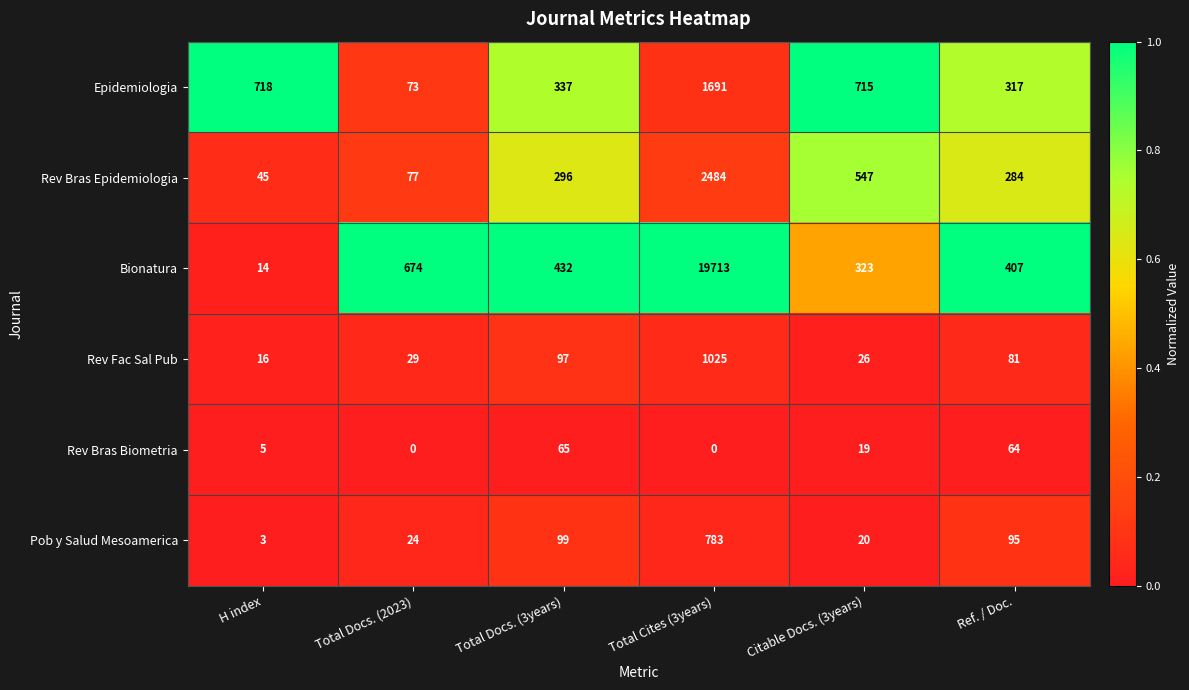

What is the sum of the Pob y Salud Mesoamerica values at H index and Total Docs. (2023)?

27